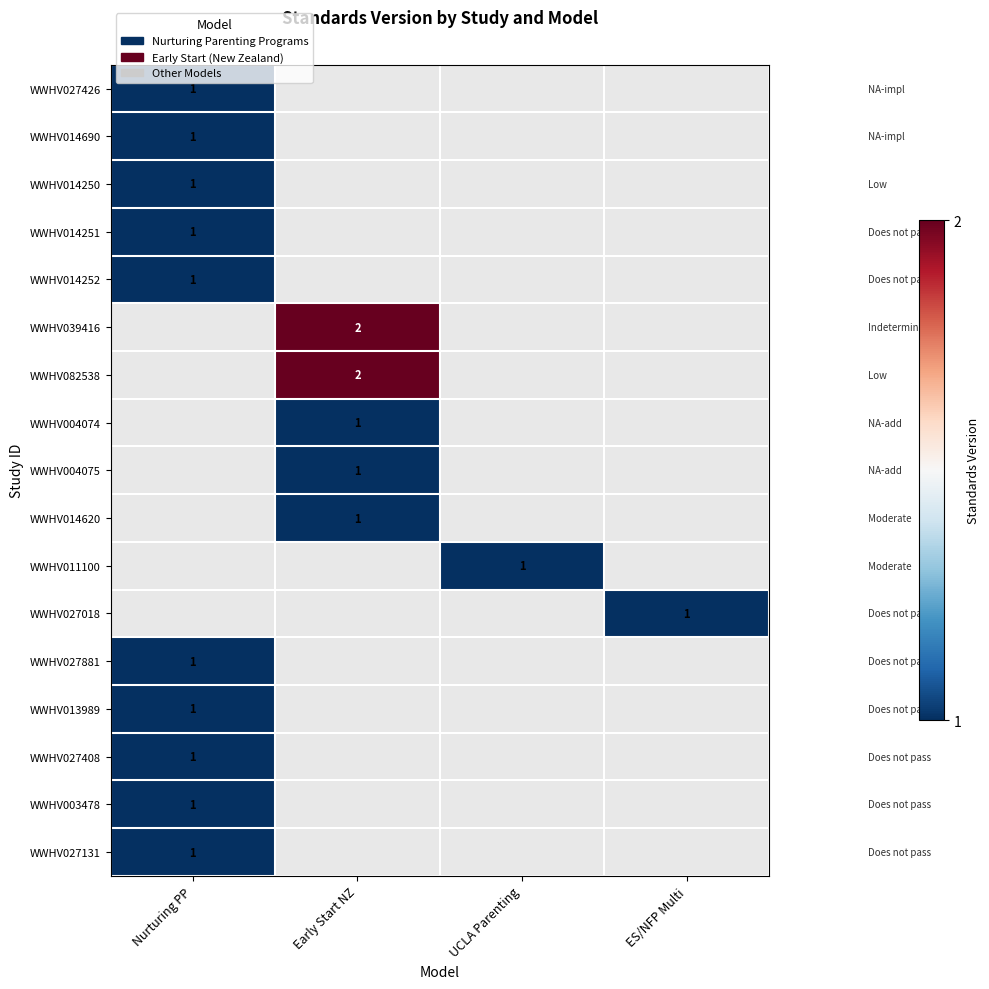

True or false: WWHV027408 has a value of 2 at Nurturing PP.

False